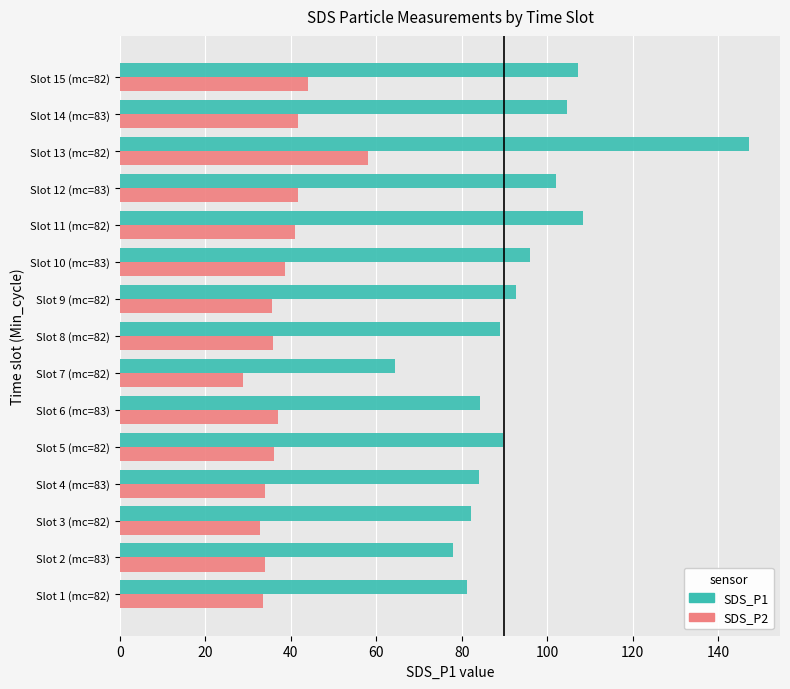

The value of SDS_P2 at Slot 1 (mc=82) is 33.5. True or false?

True